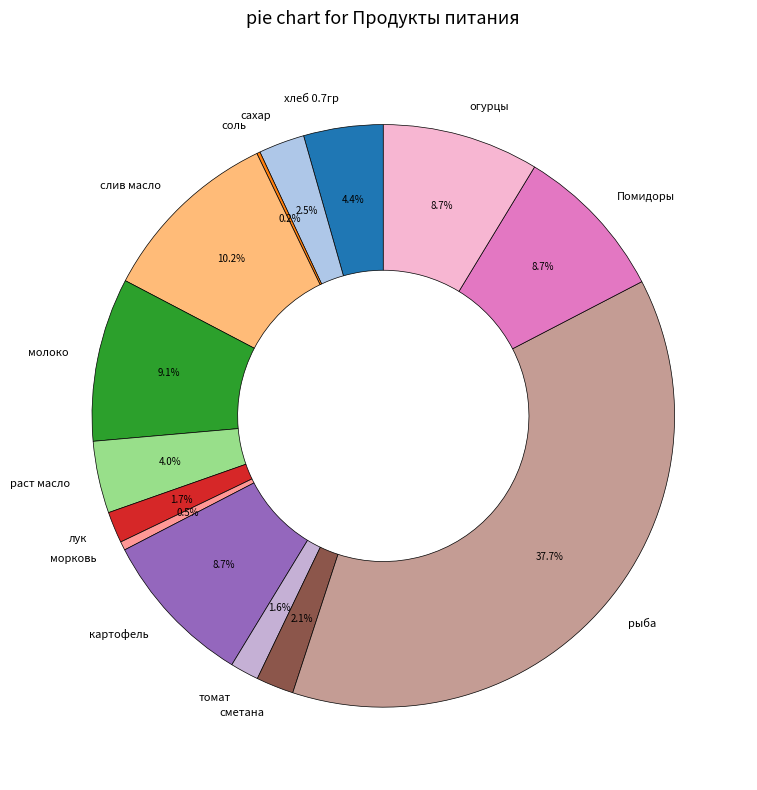

What is the total percentage of сахар and Помидоры?

11.2%